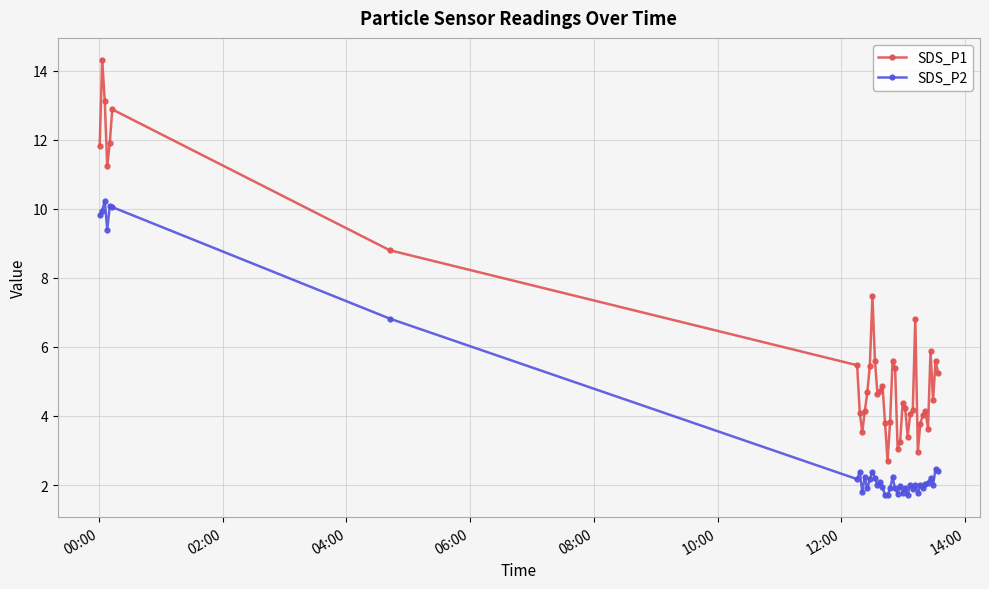

Which series has the widest spread of values?

SDS_P1